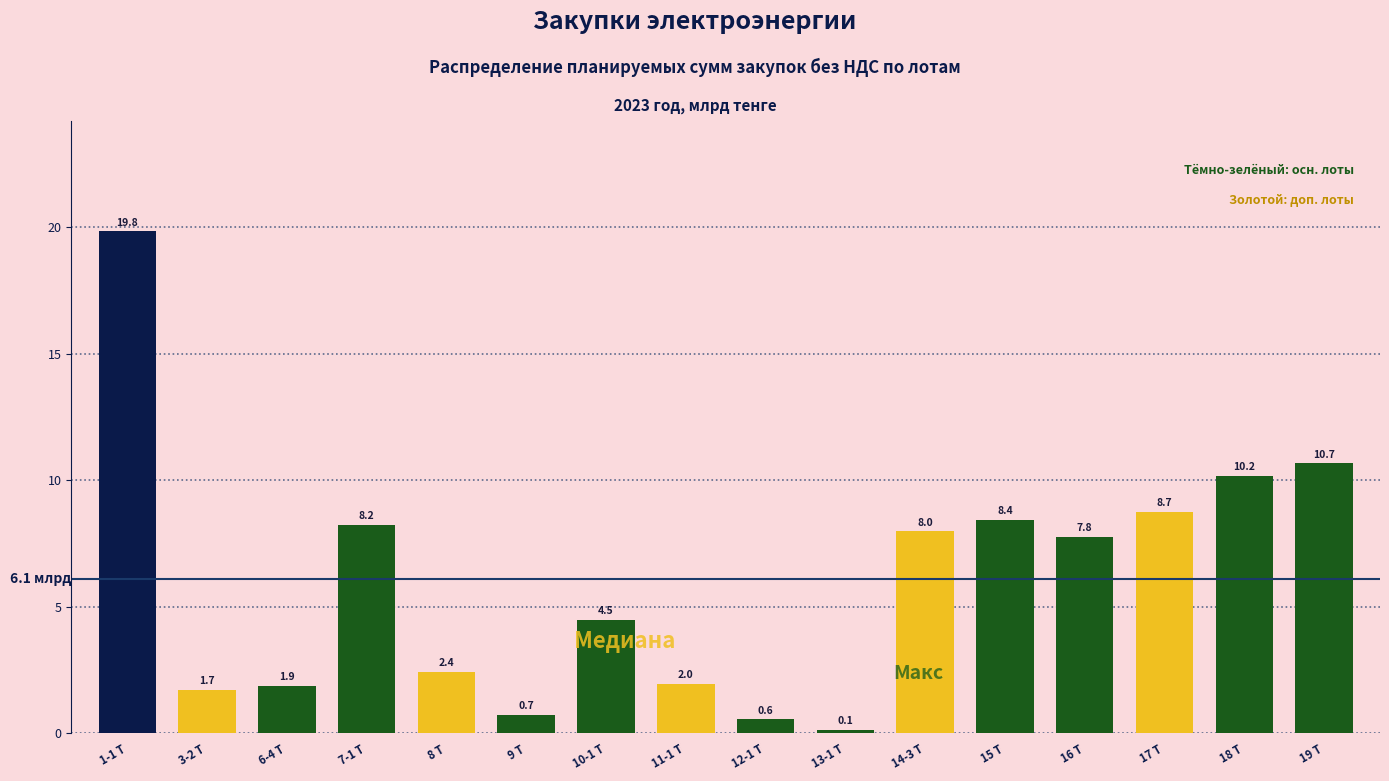

Reading left to right, list all the values displayed in this chart.

19.8	1.7	1.9	8.2	2.4	0.7	4.5	2.0	0.6	0.1	8.0	8.4	7.8	8.7	10.2	10.7